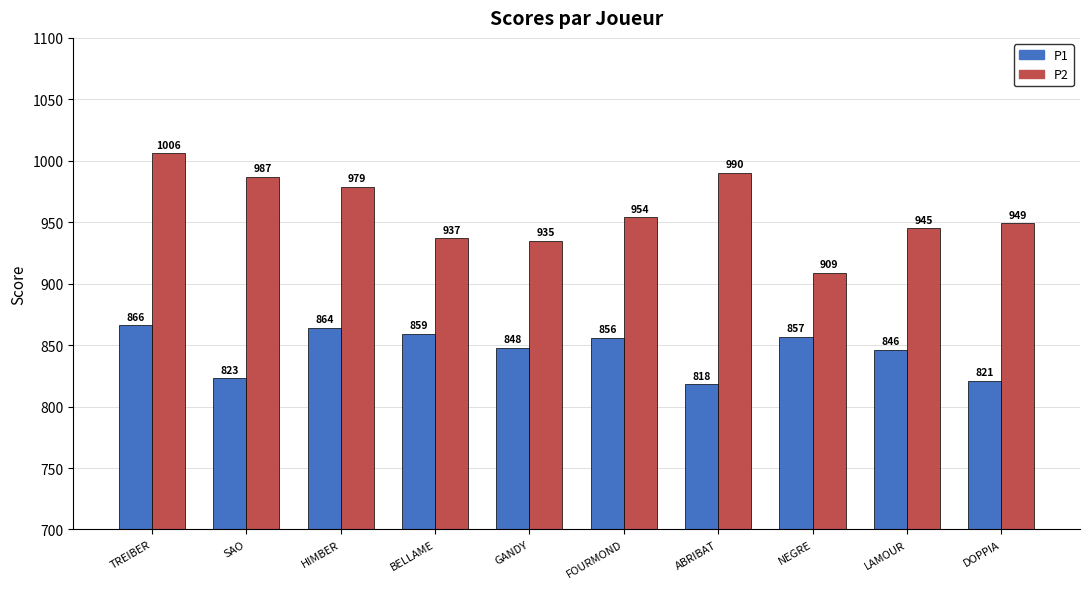

Reading left to right, transcribe all the data shown in this chart.

P1: TREIBER=866	SAO=823	HIMBER=864	BELLAME=859	GANDY=848	FOURMOND=856	ABRIBAT=818	NEGRE=857	LAMOUR=846	DOPPIA=821
P2: TREIBER=1006	SAO=987	HIMBER=979	BELLAME=937	GANDY=935	FOURMOND=954	ABRIBAT=990	NEGRE=909	LAMOUR=945	DOPPIA=949